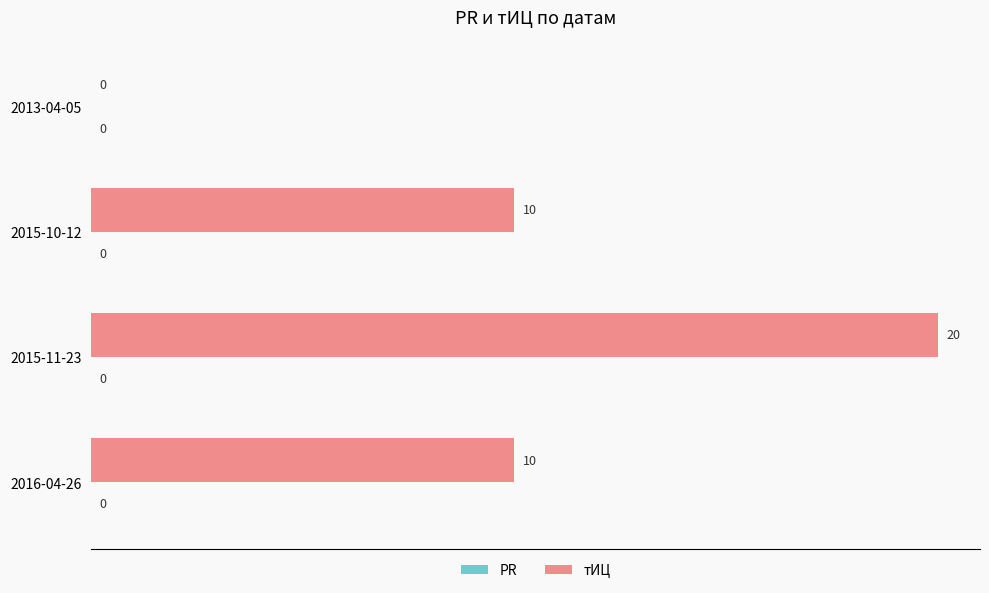

Which has a higher value, 2015-11-23 or 2015-10-12?

2015-11-23